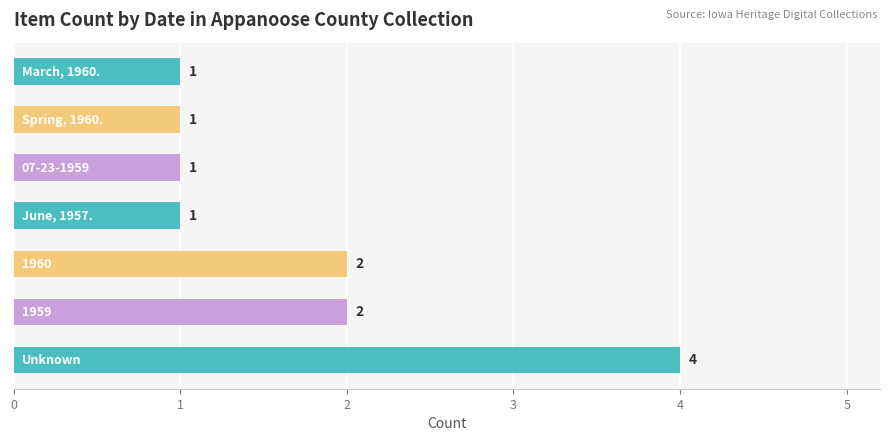

How many values are between 1 and 2?

6